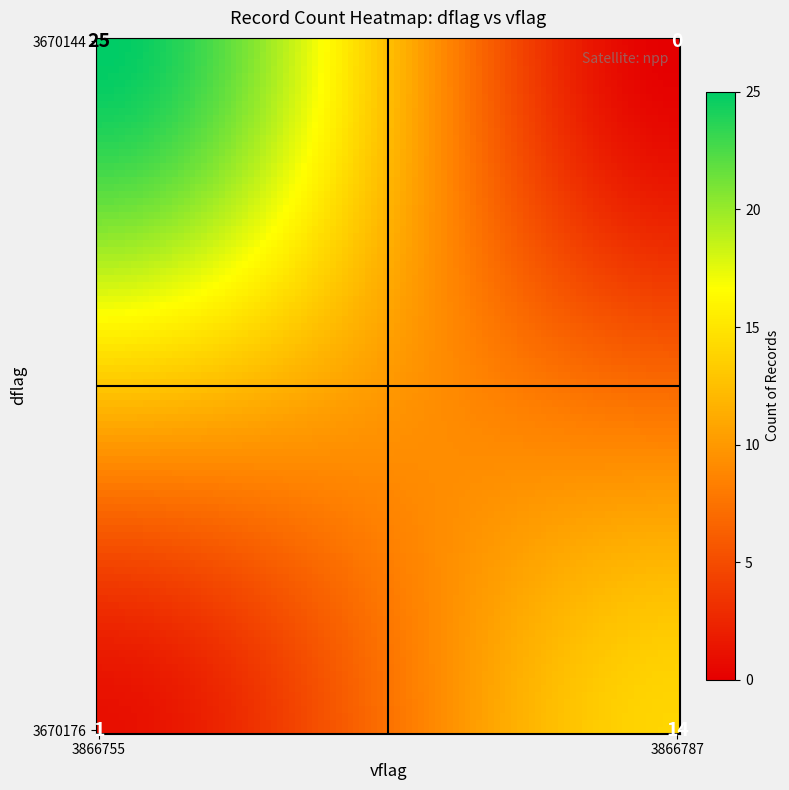

What is the sum of all values?

100